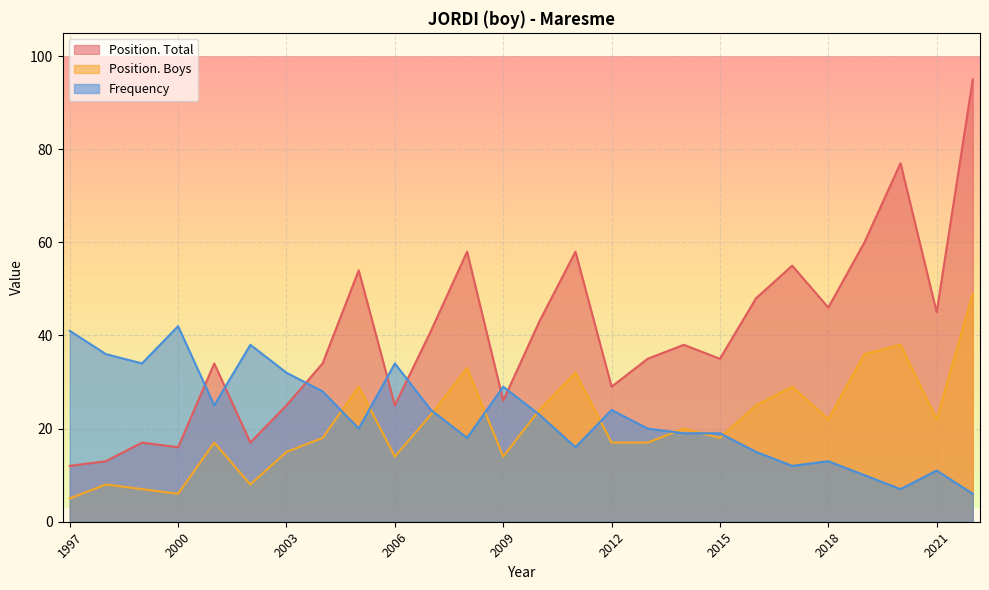

What is the difference between the highest and lowest values at 2004?

16